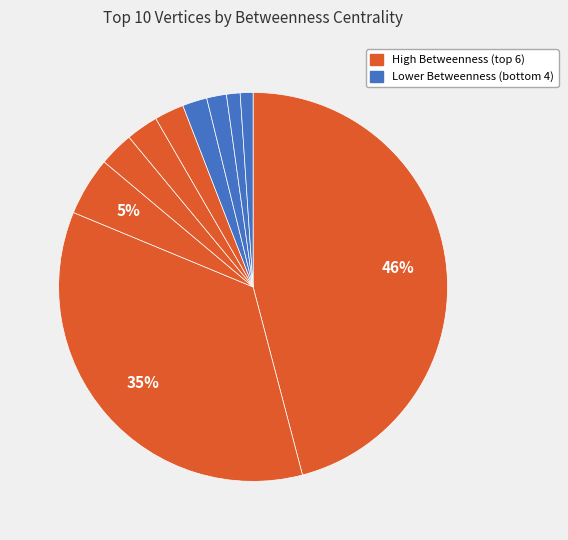

Count the number of slices in the pie.

10